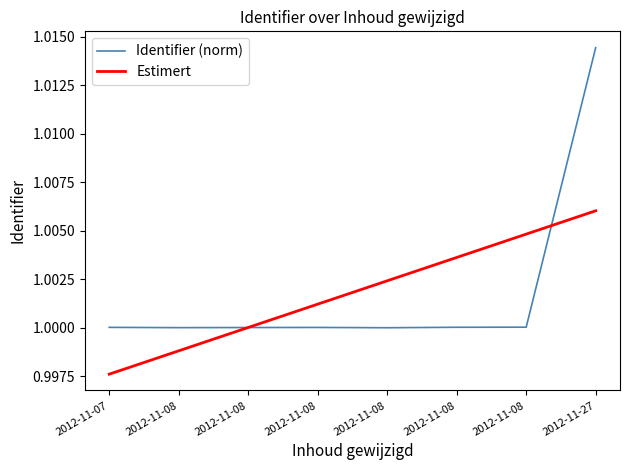

What are all the series names shown in the legend?

Identifier (norm), Estimert